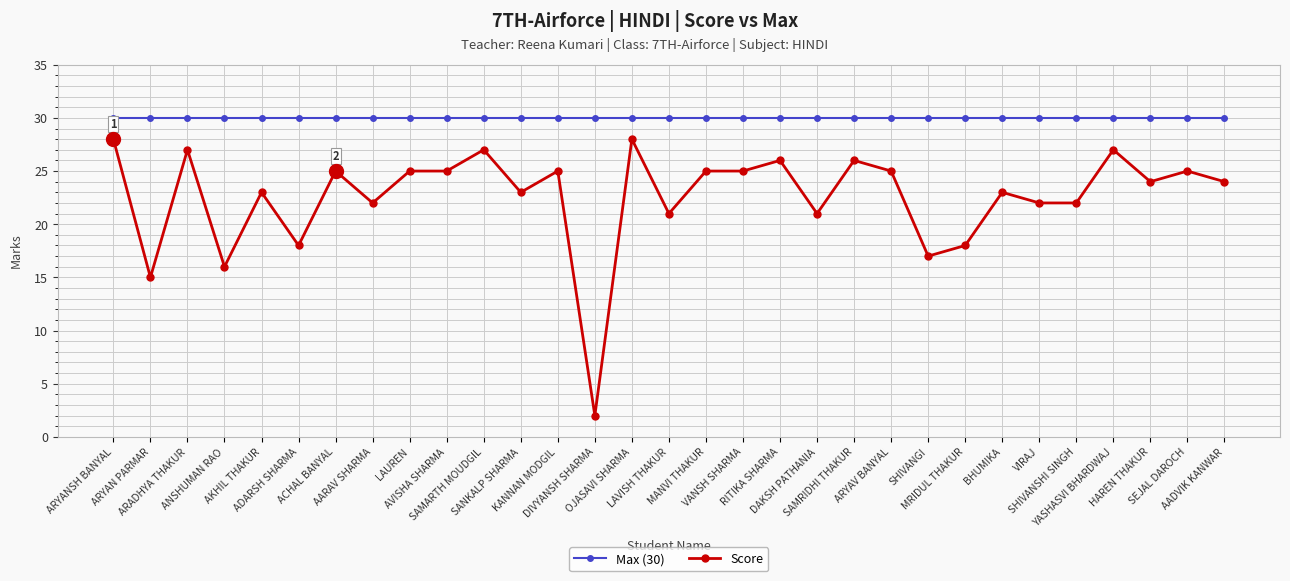

True or false: Max (30) and Score intersect in this chart.

False